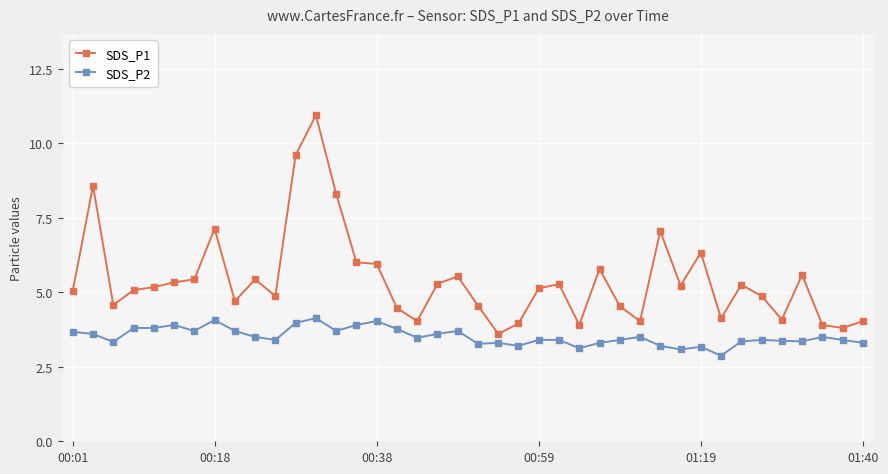

Does the chart have visible grid lines?

Yes